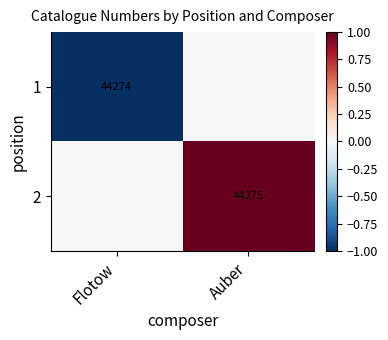

True or false: 1 has a value of 68695 at Flotow.

False